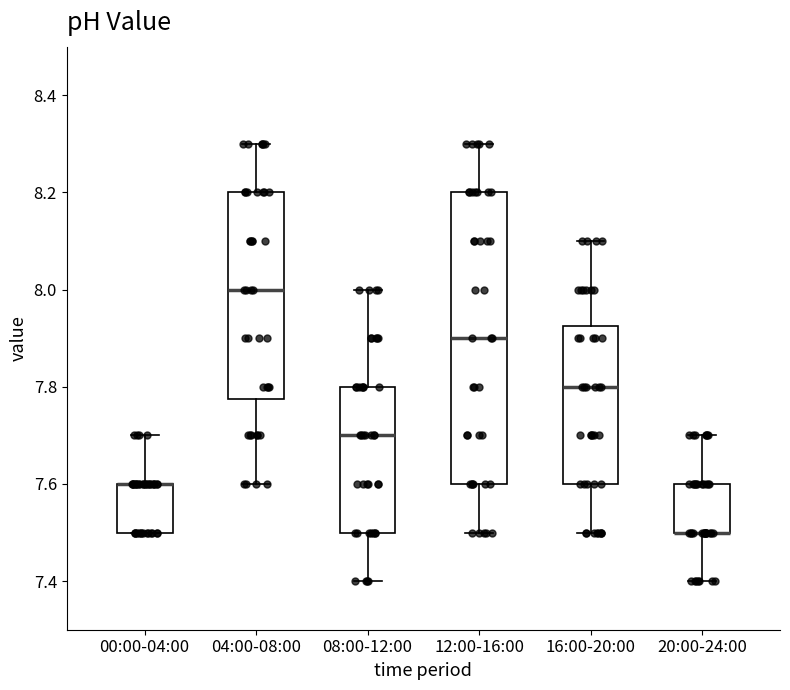

Where does the upper whisker of the box for 16:00-20:00 end on the y-axis? The values are not printed on the chart, so give them approximately, as read against the axis.

8.10